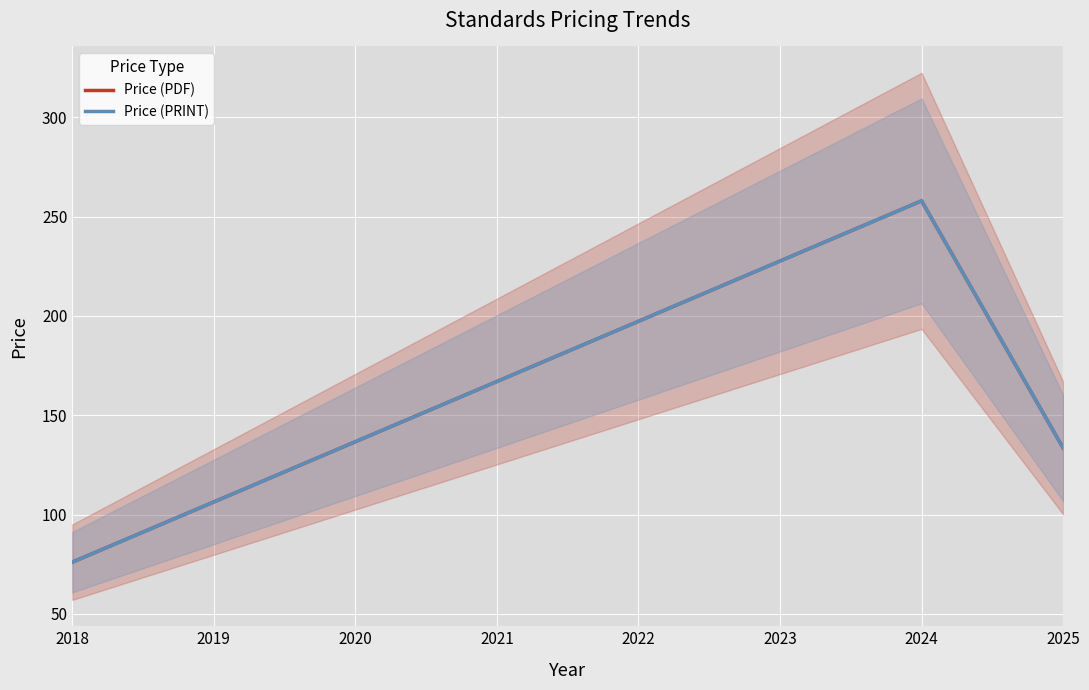

The value of Price (PRINT) at 2024 is 163.9. True or false?

False